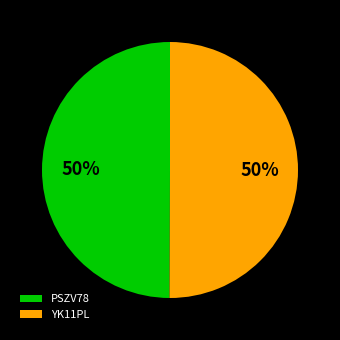

True or false: PSZV78 accounts for 50% of the total.

True